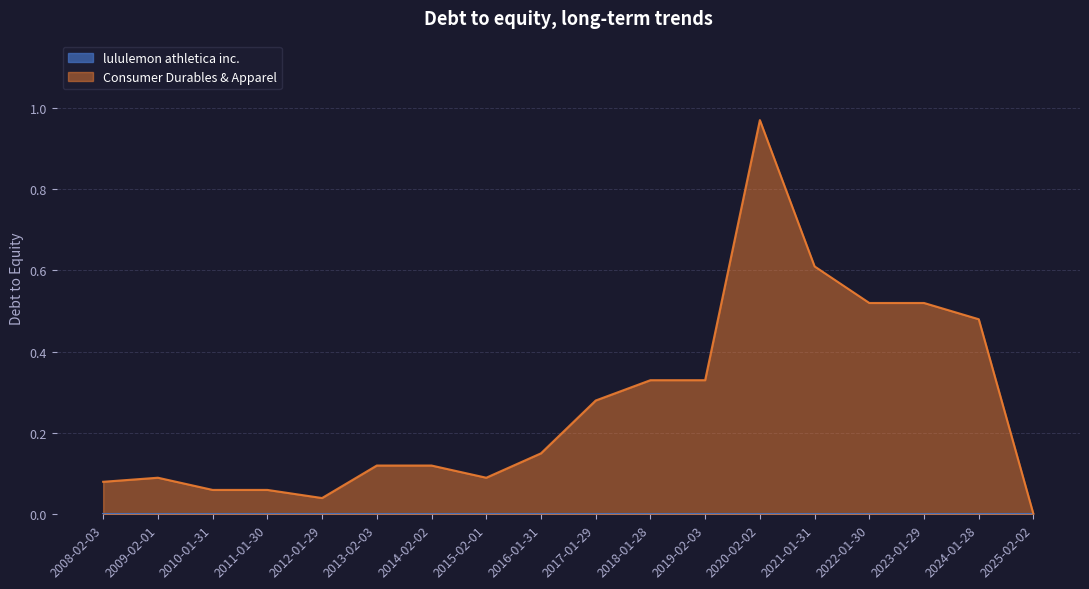

Is it true that the value at 2020-02-02 is 1.0?

True